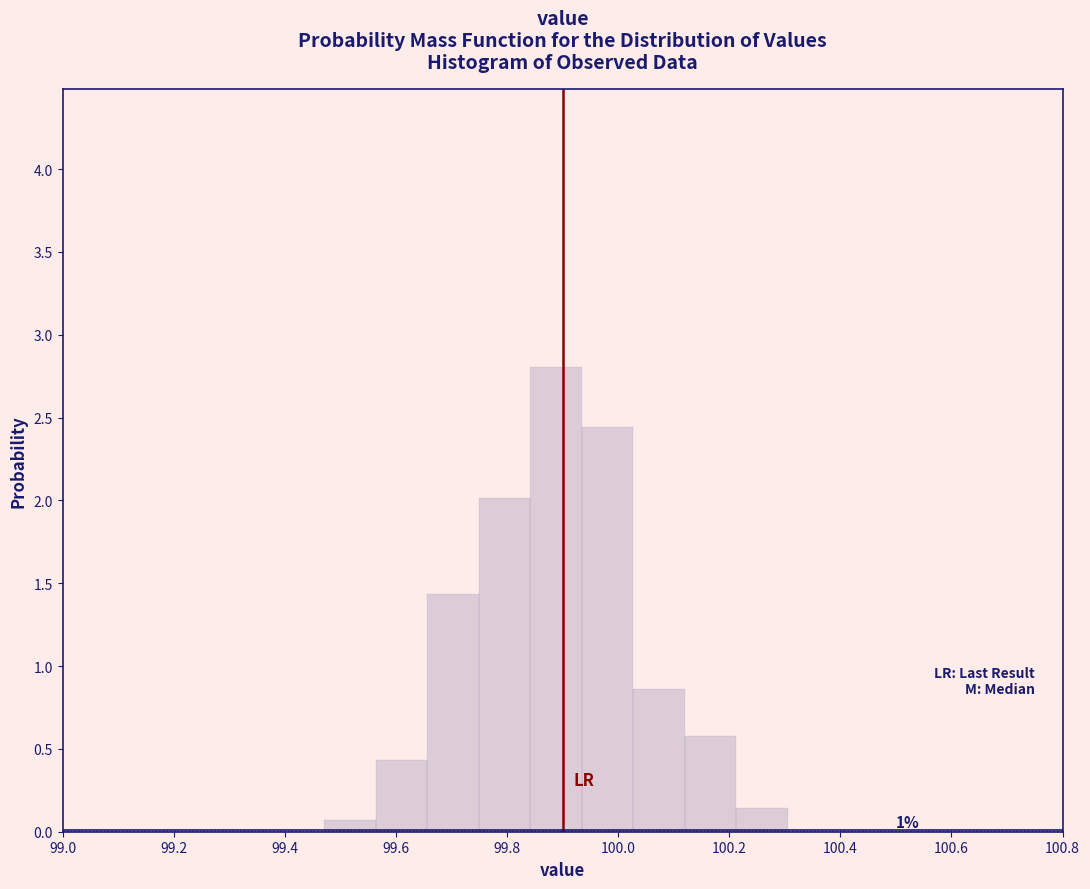

Over which range of the x-axis is the bar tallest?

99.84 to 99.94